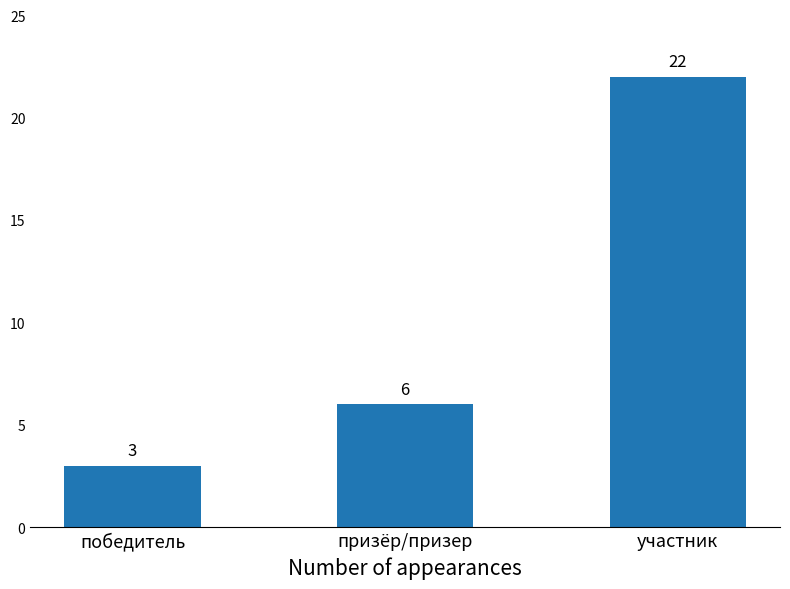

Reading right to left, list all the values displayed in this chart.

22	6	3